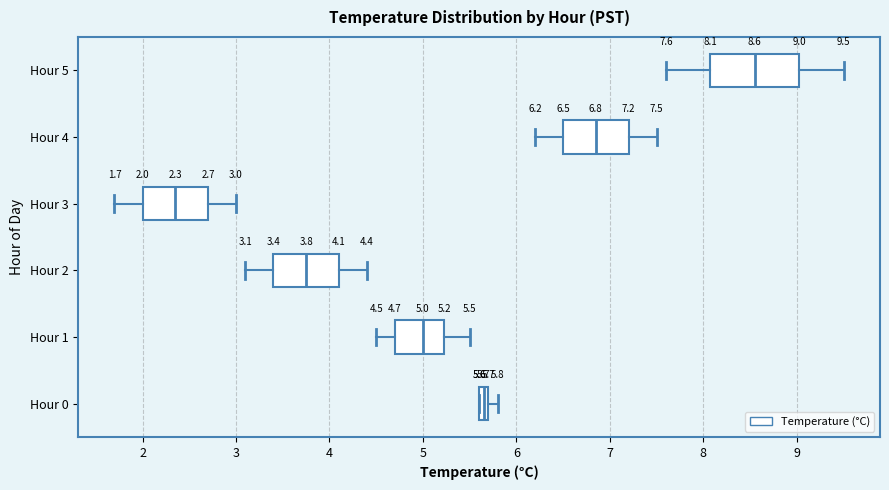

Which box's median line is the furthest to the left?

Hour 3